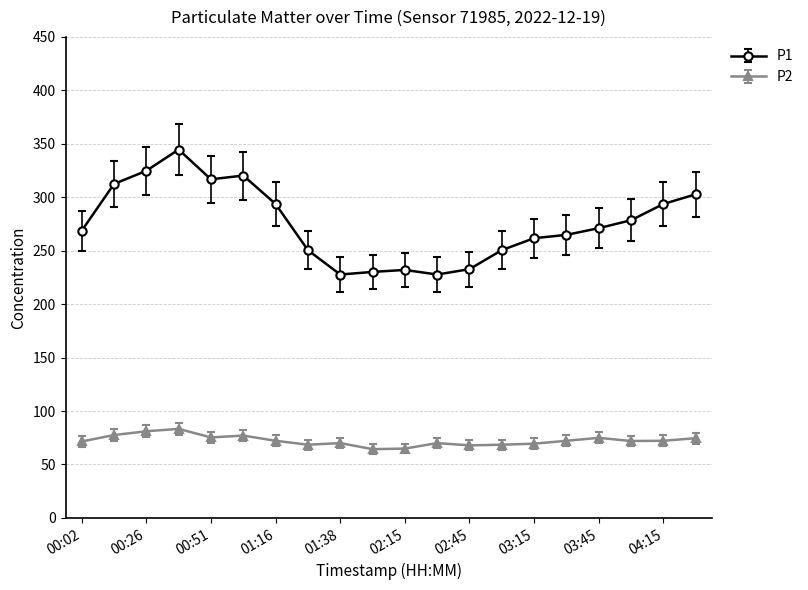

What is the difference between the maximum and second lowest values in the P2 series?

18.4